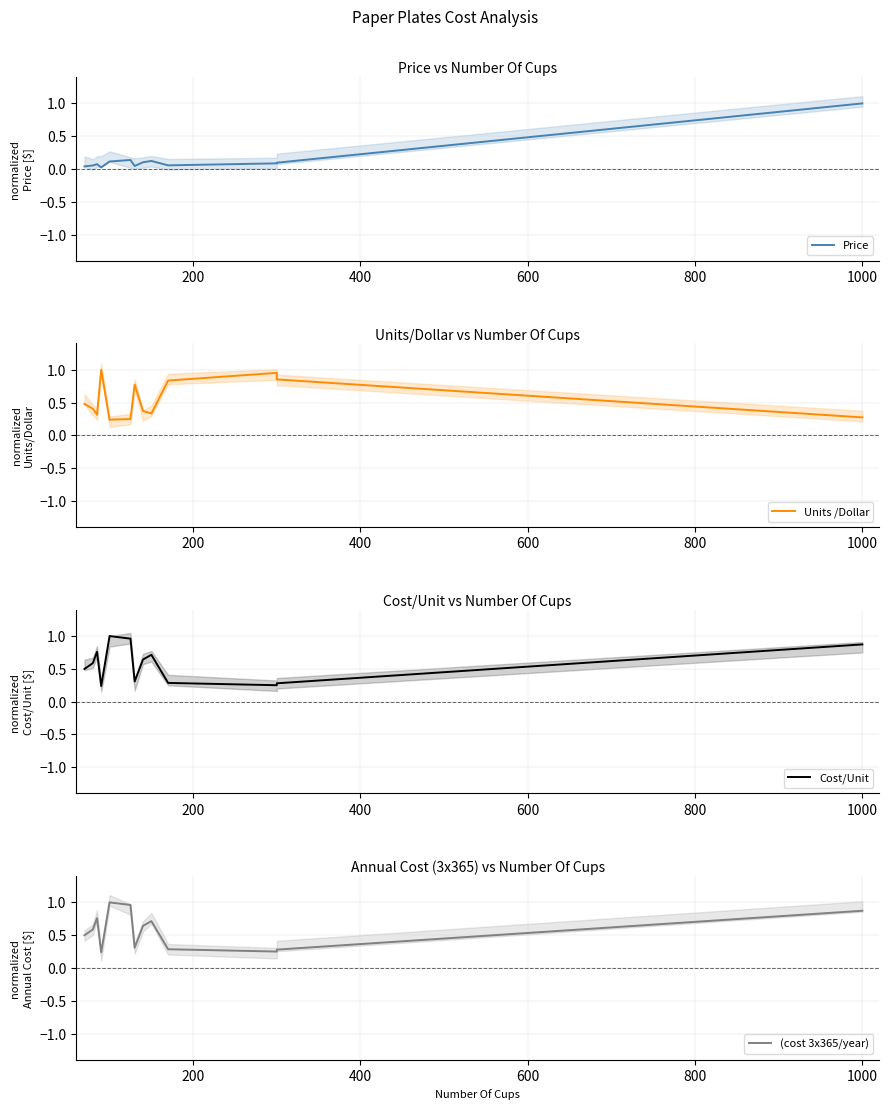

What are all the series names shown in the legend?

Price, Units /Dollar, Cost/Unit, (cost 3x365/year)